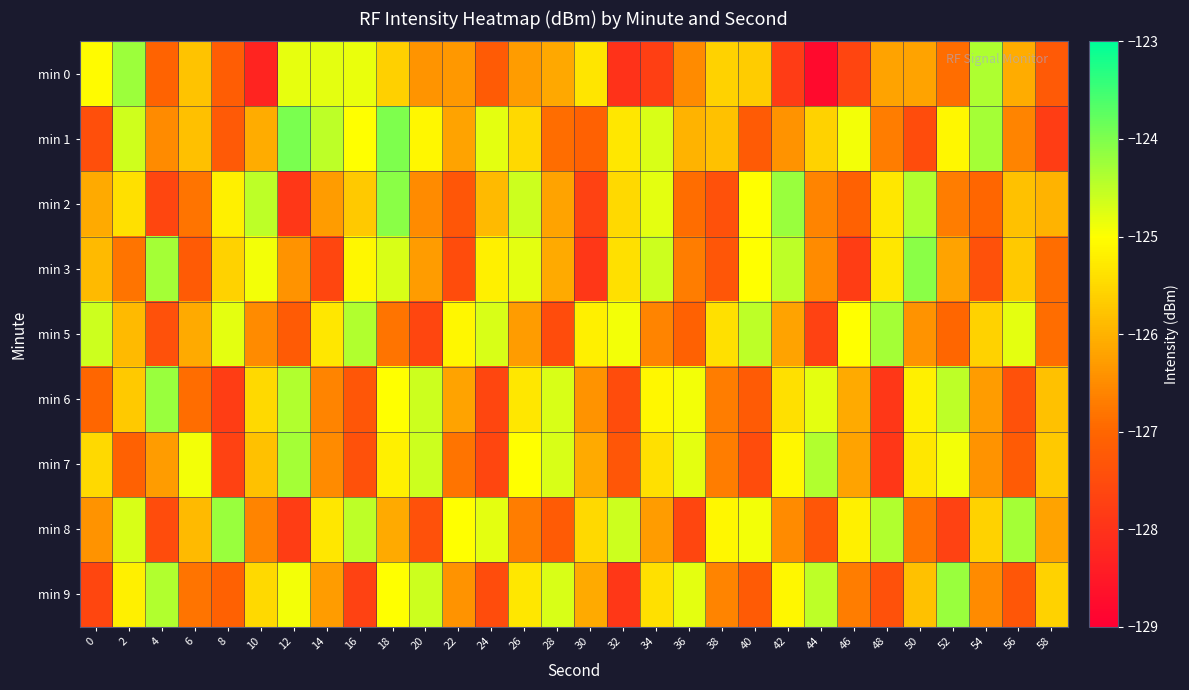

At how many categories does at least one series exceed -125?

26